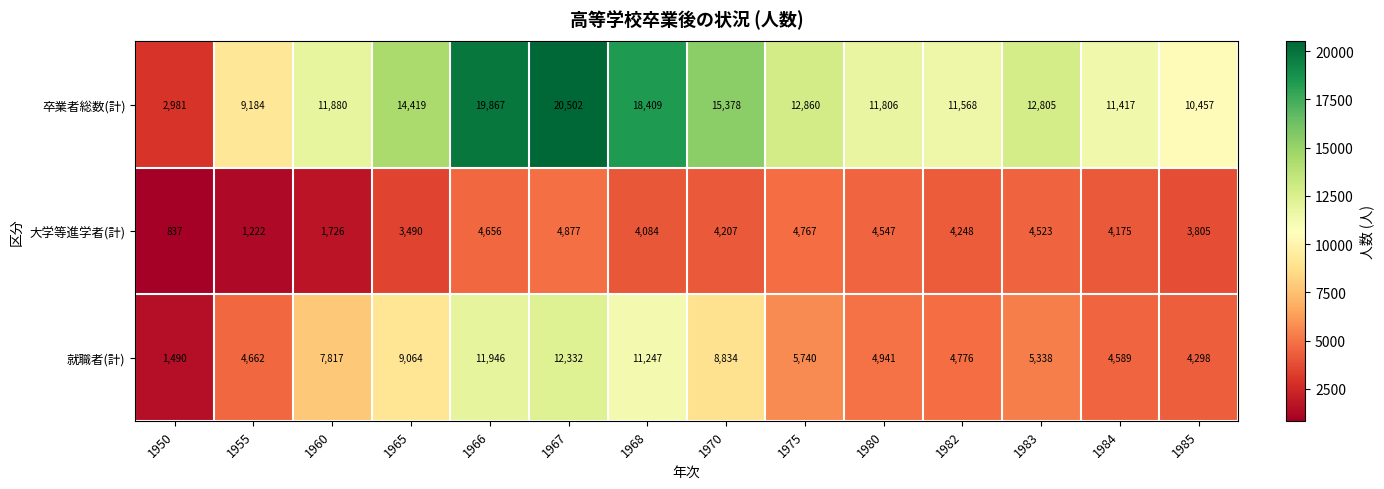

How many values in the 就職者(計) series are below 5740?

7